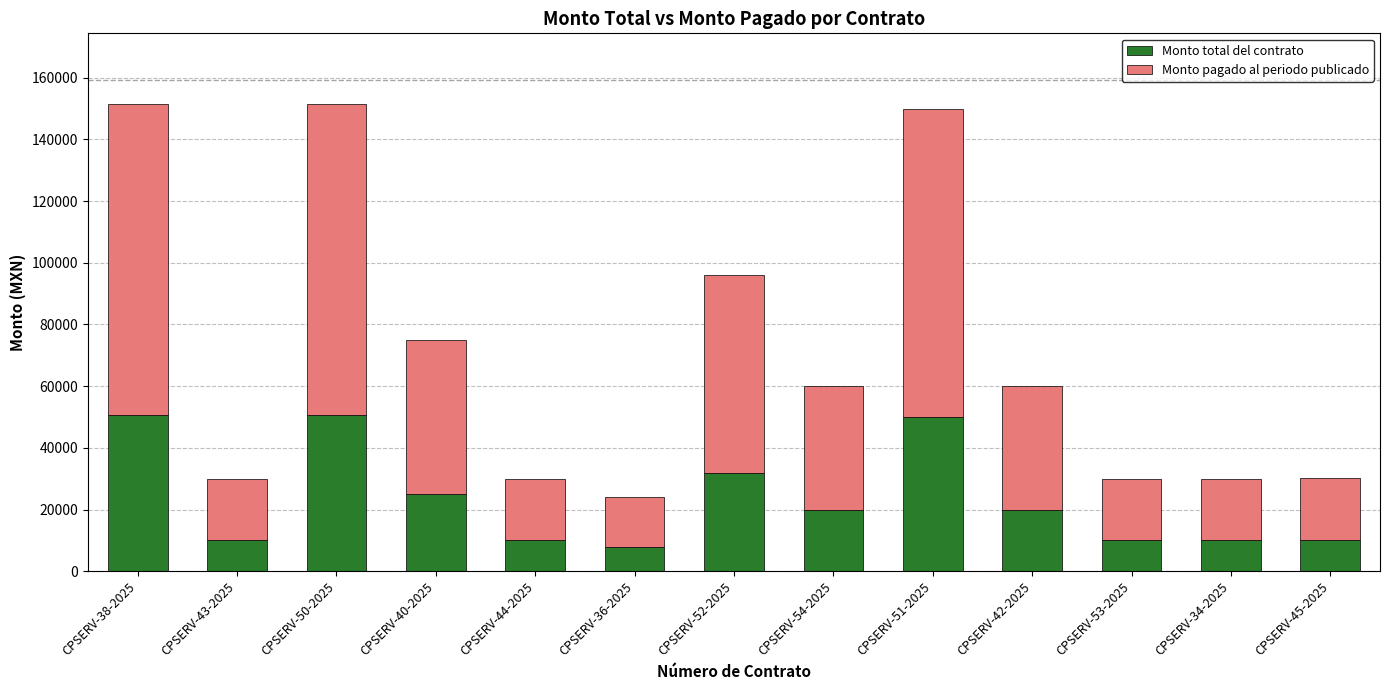

What is the sum of all Monto total del contrato values?

306198.2